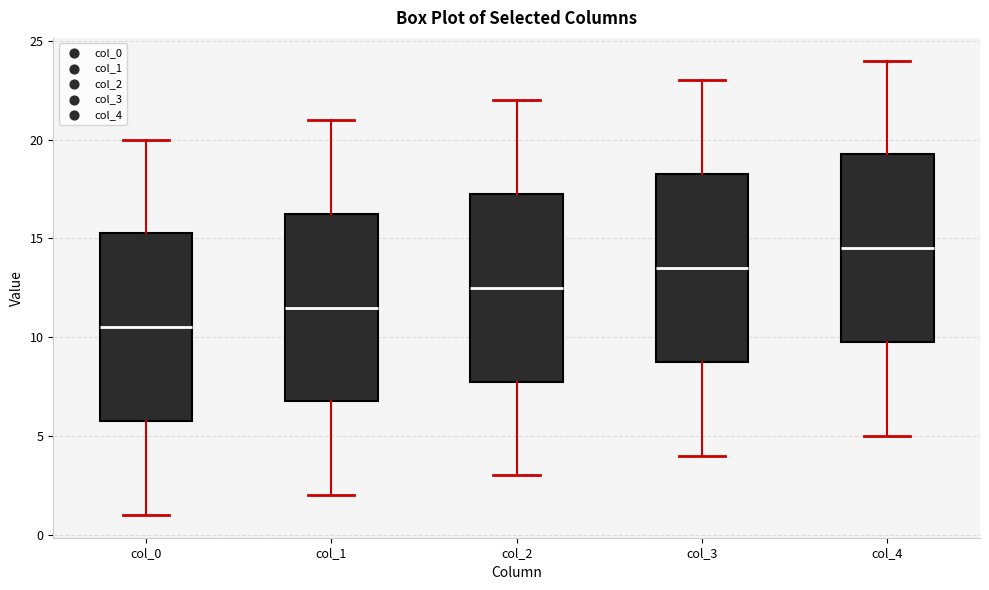

Reading left to right, read every box against the y-axis: the position of its median line, the range the box covers, and the ends of its whiskers. The values are not printed on the chart, so give them approximately, as read against the axis.

col_0: median 10.5, box 6.0 to 15.5, whiskers 1.0 to 20.0
col_1: median 11.5, box 7.0 to 16.5, whiskers 2.0 to 21.0
col_2: median 12.5, box 8.0 to 17.5, whiskers 3.0 to 22.0
col_3: median 13.5, box 9.0 to 18.5, whiskers 4.0 to 23.0
col_4: median 14.5, box 10.0 to 19.5, whiskers 5.0 to 24.0